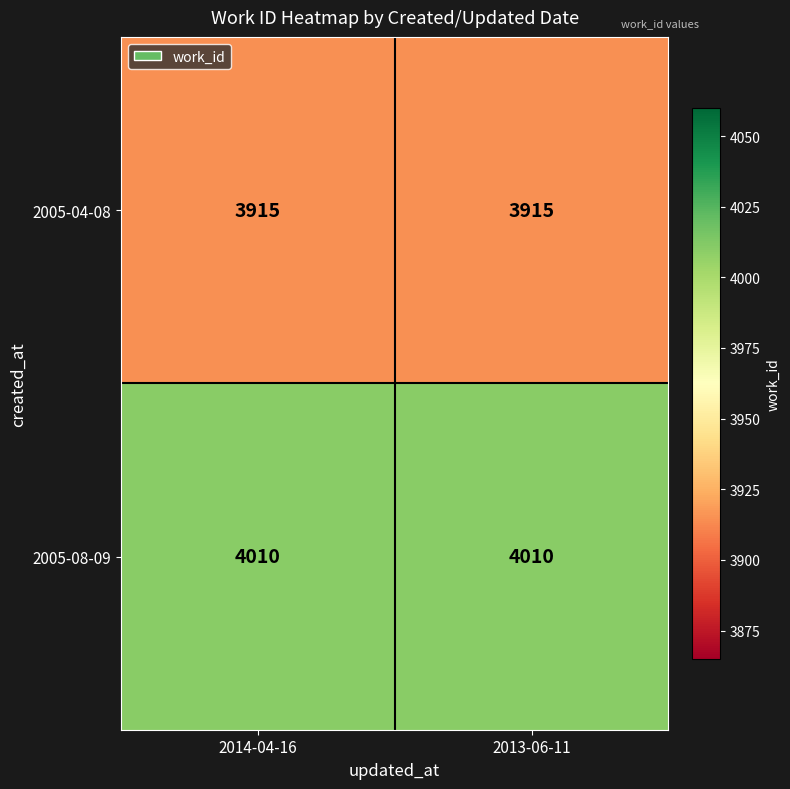

What is the difference between the highest and lowest values at 2014-04-16?

95